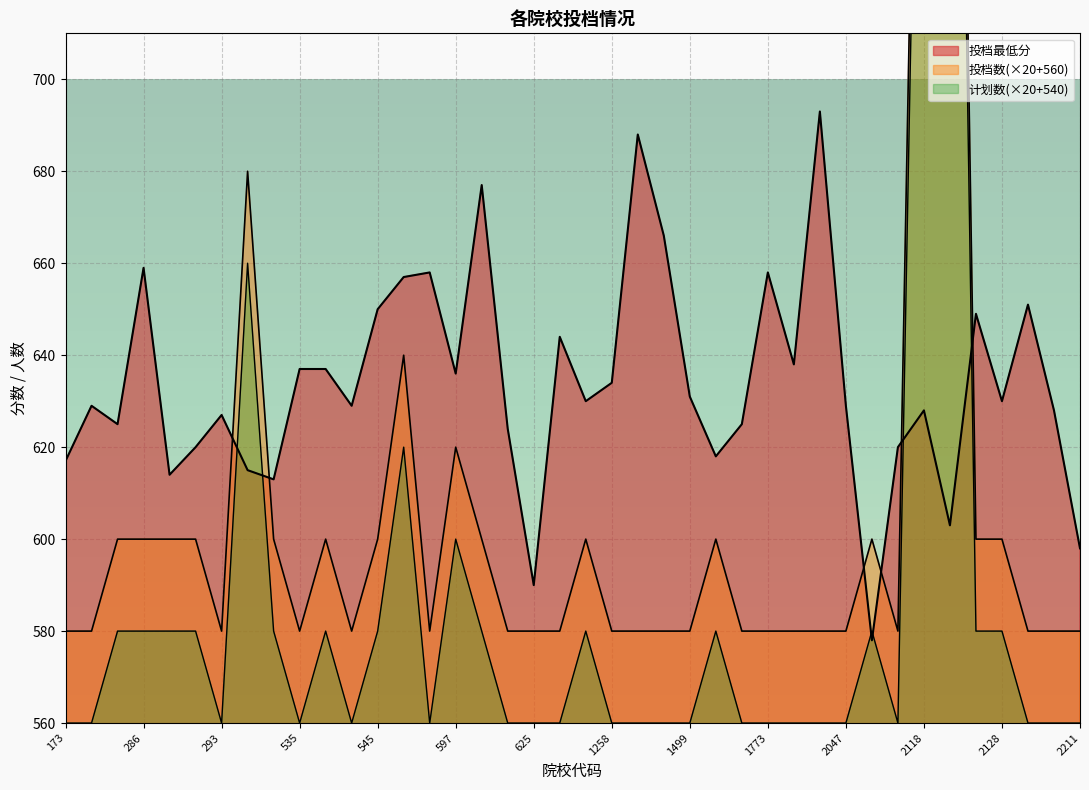

Rank the series at 1773 from highest to lowest value.

投档最低分, 投档数, 计划数